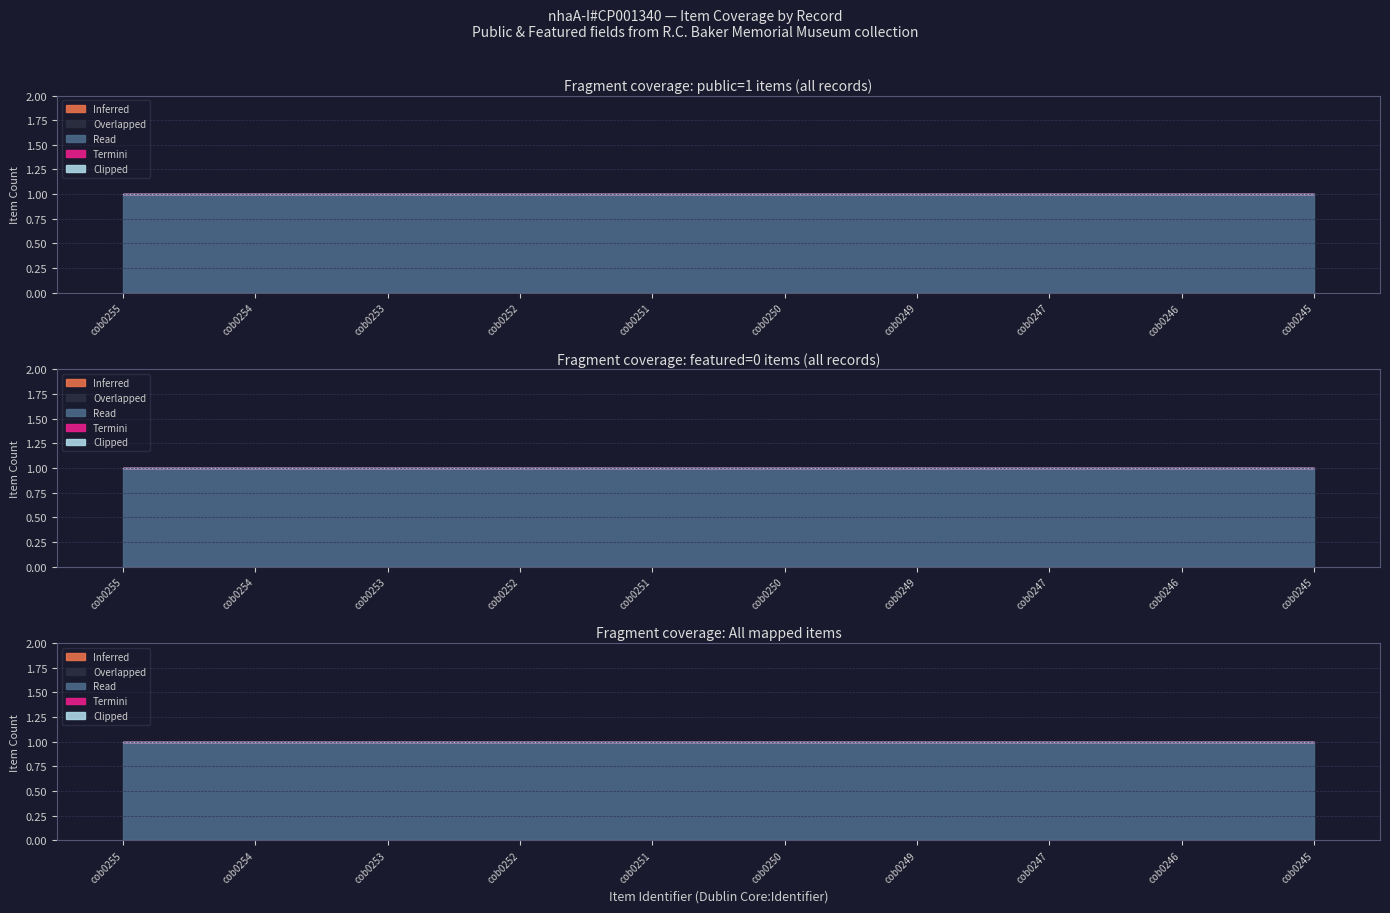

True or false: Termini and Clipped cross at least once.

False